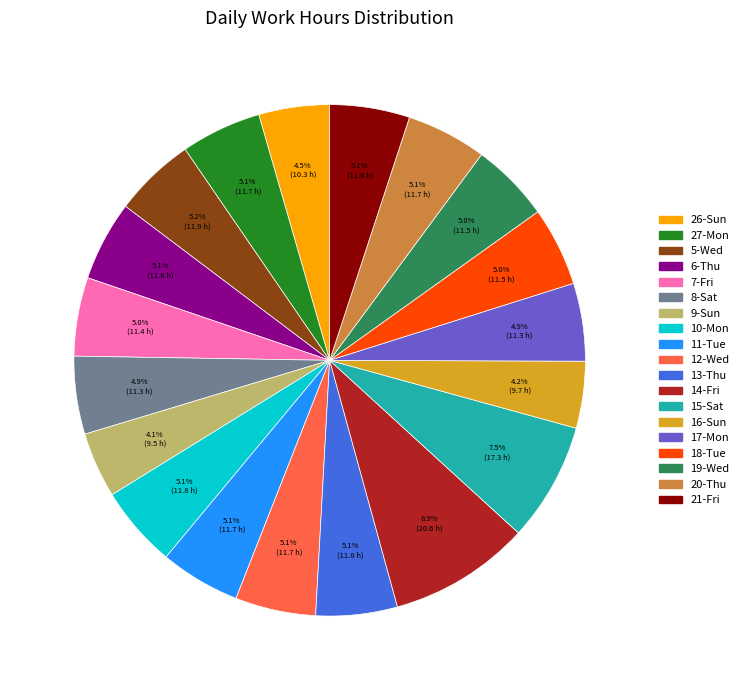

Is there any slice that represents more than half of the pie?

No